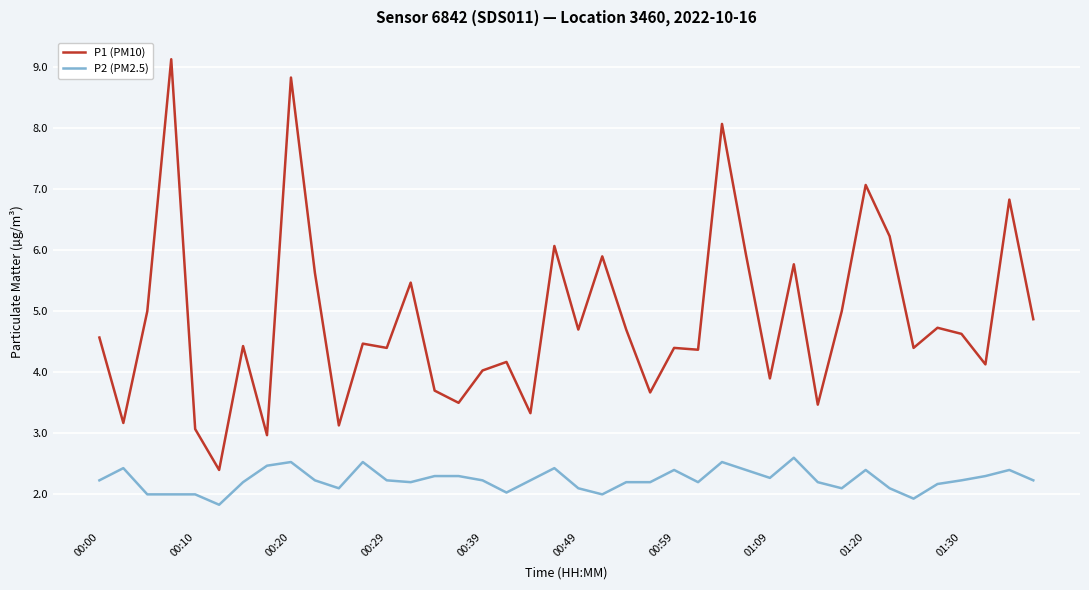

True or false: P1 (PM10) and P2 (PM2.5) cross at least once.

False